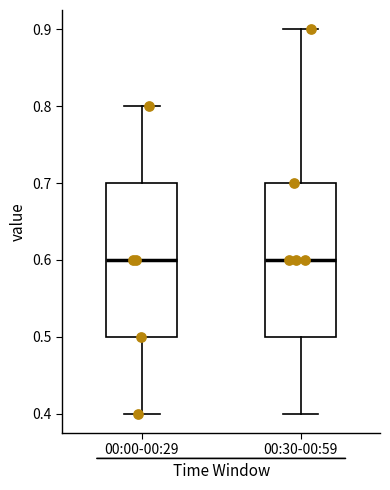

Where does the lower whisker of the box for 00:30-00:59 end on the y-axis? The values are not printed on the chart, so give them approximately, as read against the axis.

0.4